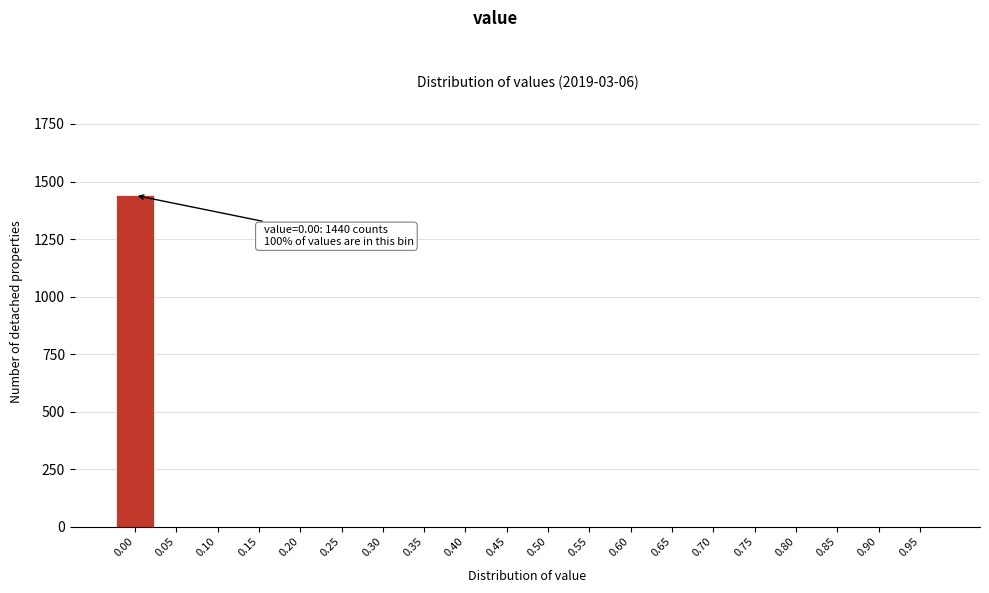

Reading right to left, extract all data points from this chart.

0.95=0	0.90=0	0.85=0	0.80=0	0.75=0	0.70=0	0.65=0	0.60=0	0.55=0	0.50=0	0.45=0	0.40=0	0.35=0	0.30=0	0.25=0	0.20=0	0.15=0	0.10=0	0.05=0	0.00=1440